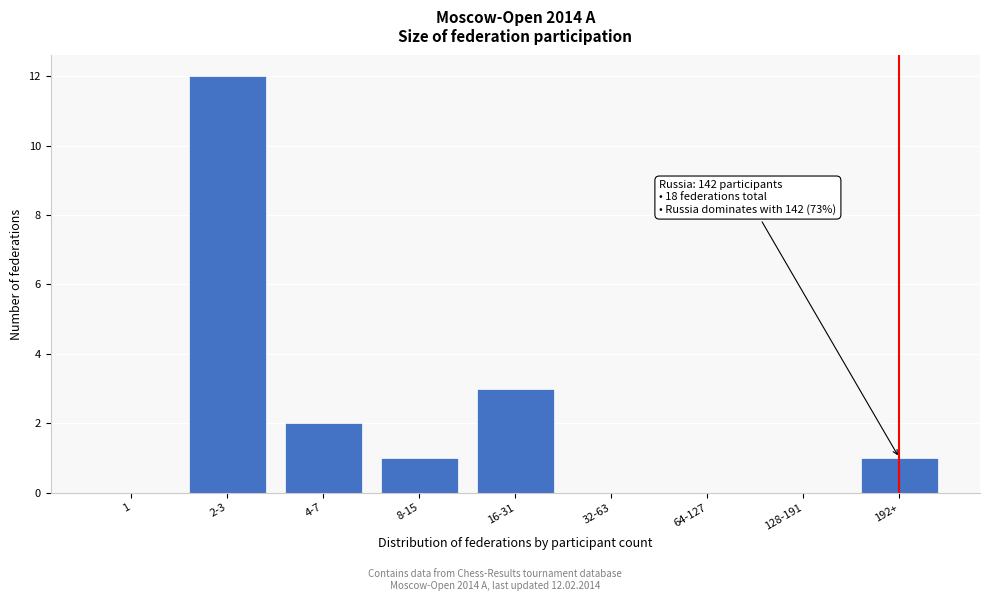

Reading left to right, transcribe all the data shown in this chart.

1=0	2-3=12	4-7=2	8-15=1	16-31=3	32-63=0	64-127=0	128-191=0	192+=1